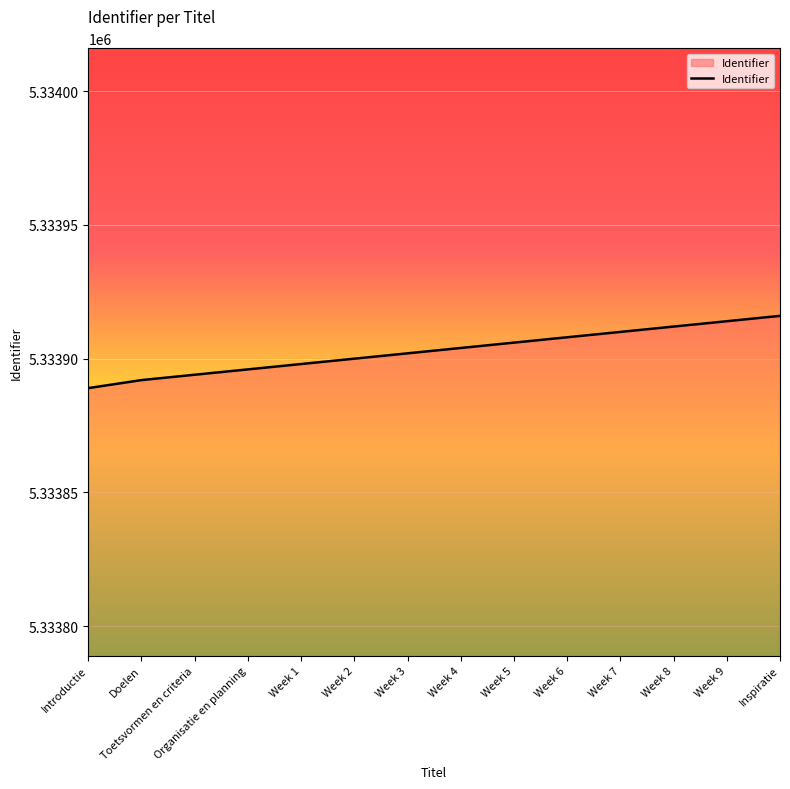

Reading left to right, transcribe all the data shown in this chart.

5333889	5333892	5333894	5333896	5333898	5333900	5333902	5333904	5333906	5333908	5333910	5333912	5333914	5333916